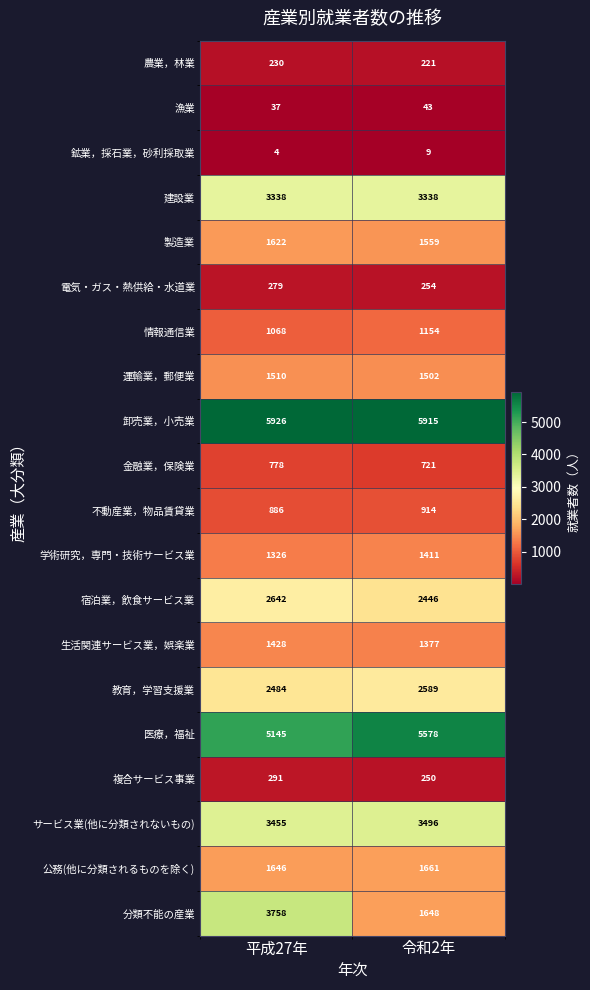

True or false: 電気・ガス・熱供給・水道業 has a value of 351 at 令和2年.

False